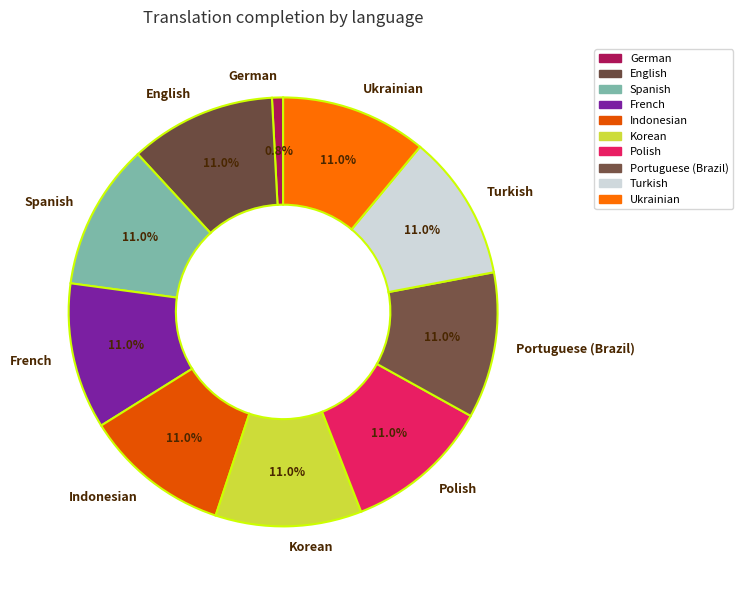

To the nearest percent, what is the difference between the largest and smallest slice percentages?

10%